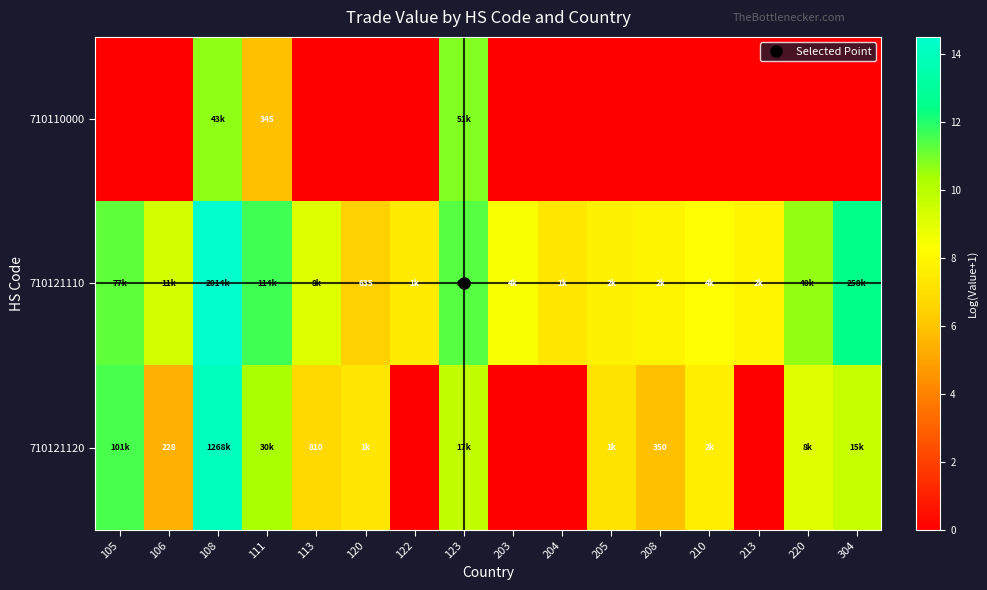

How many positive values does the 710110000 series have?

3